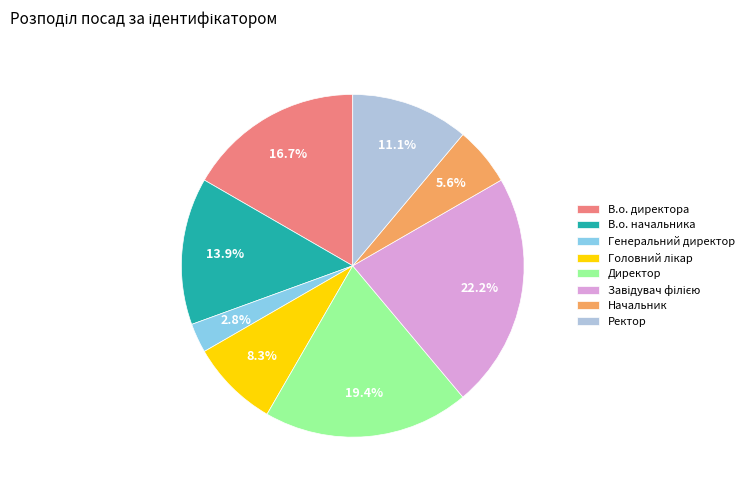

Does Директор account for over 50% of the chart?

No